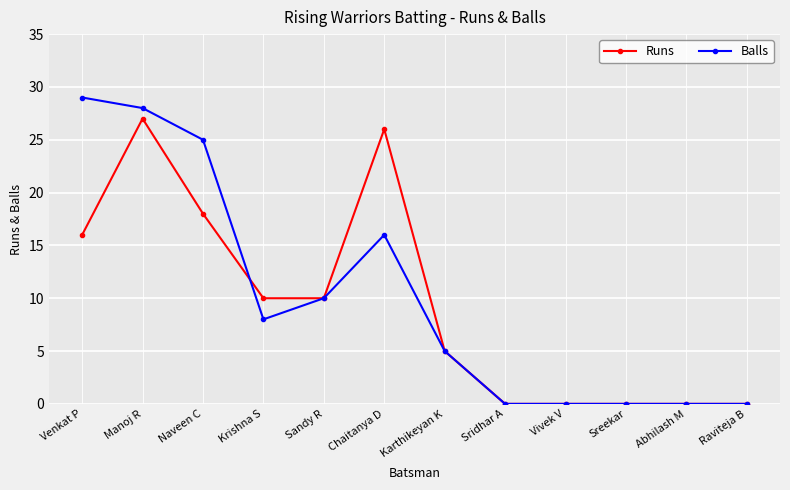

How many data points in Runs are less than 10?

6